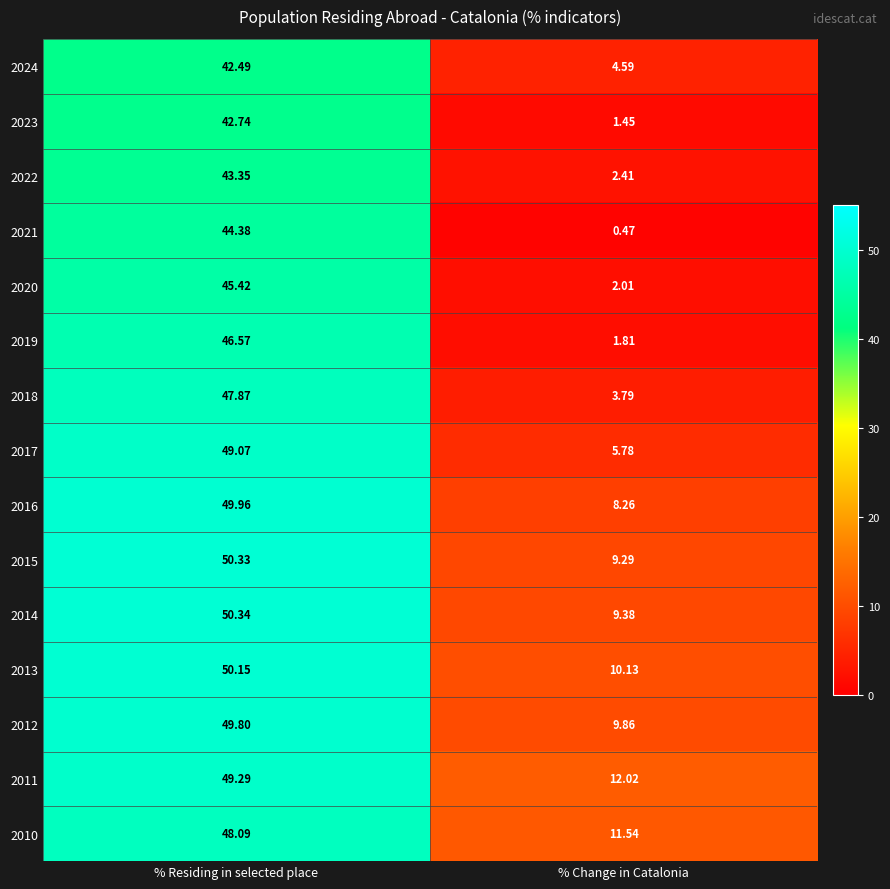

How many data points in 2019 are above 46?

1